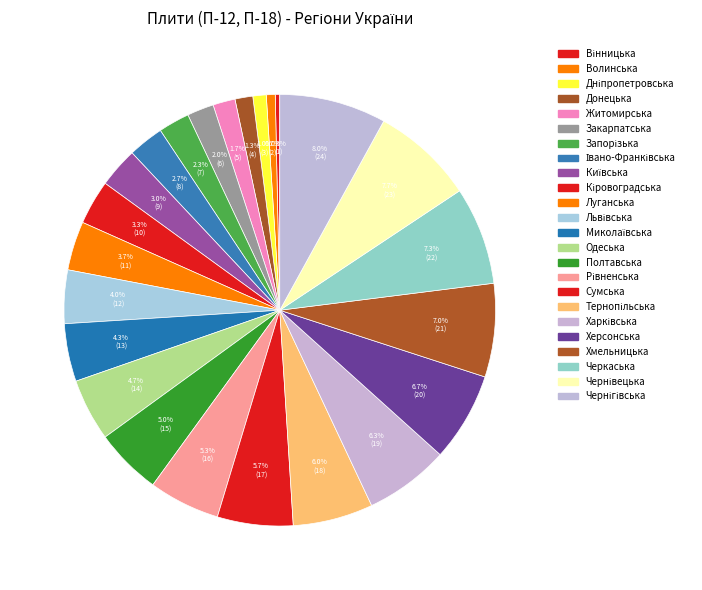

What percentage is the Харківська slice, to the nearest percent?

6%